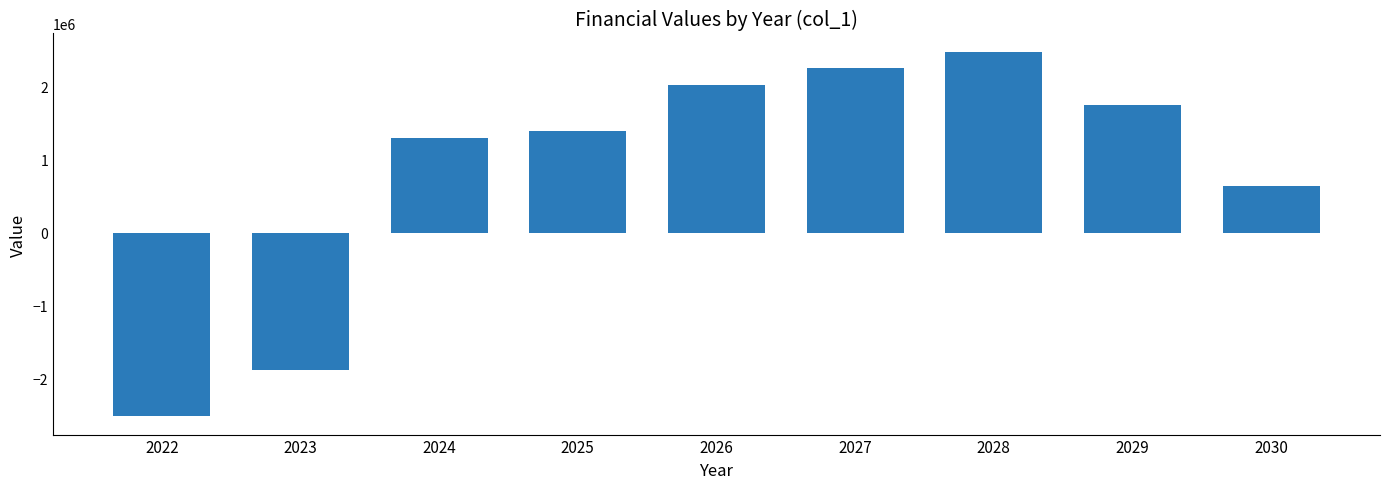

Count the number of data series in this chart.

1